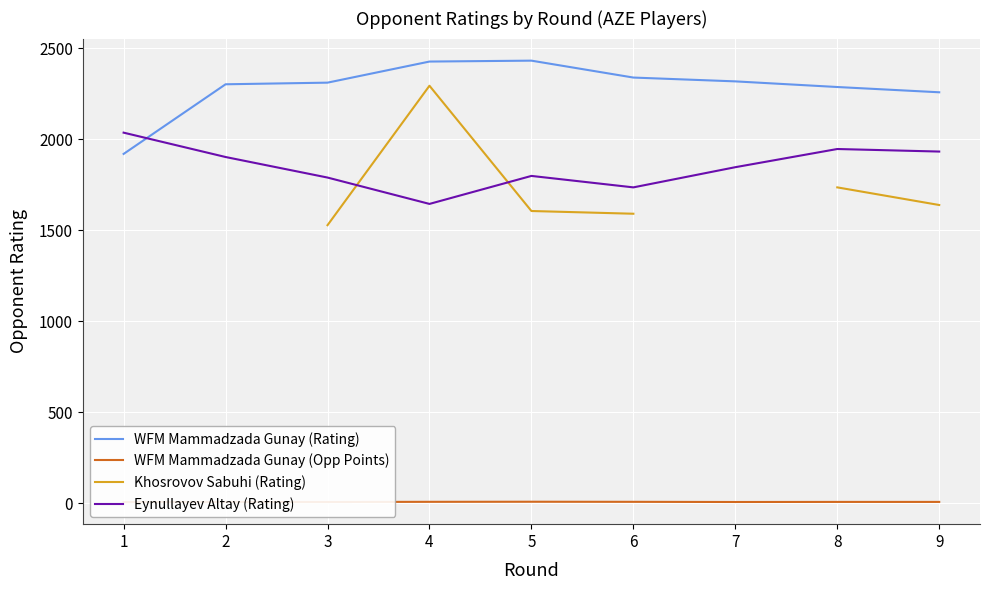

At which label does WFM Mammadzada Gunay (Opp Points) first exceed 6?

4